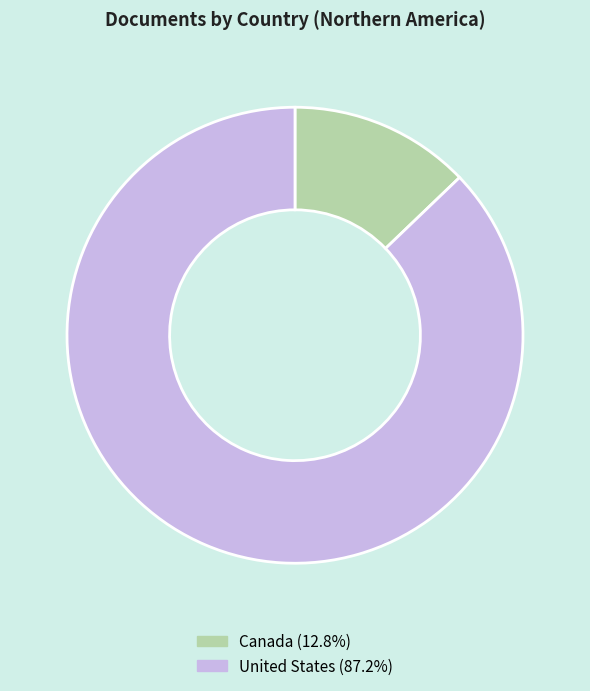

True or false: United States accounts for 87% of the total.

True